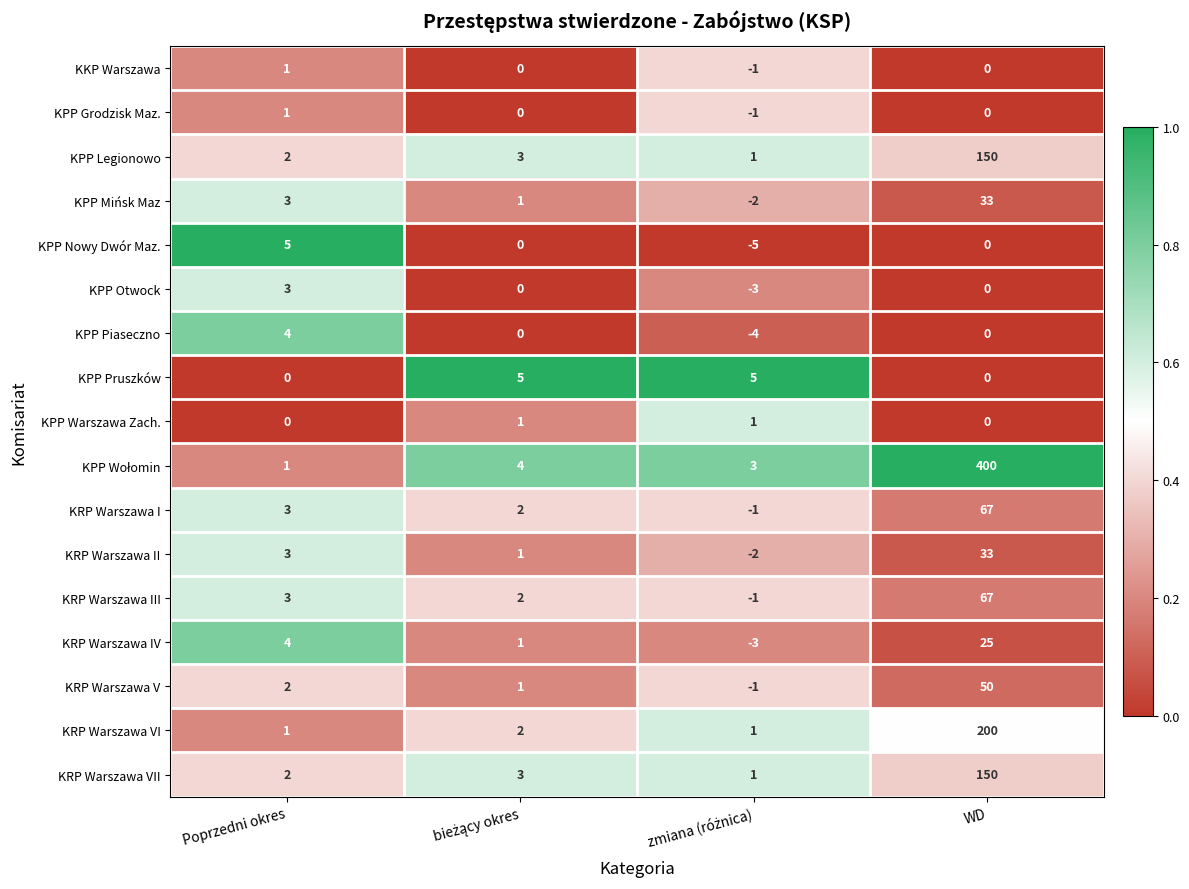

Which label corresponds to the largest value in the chart?

WD